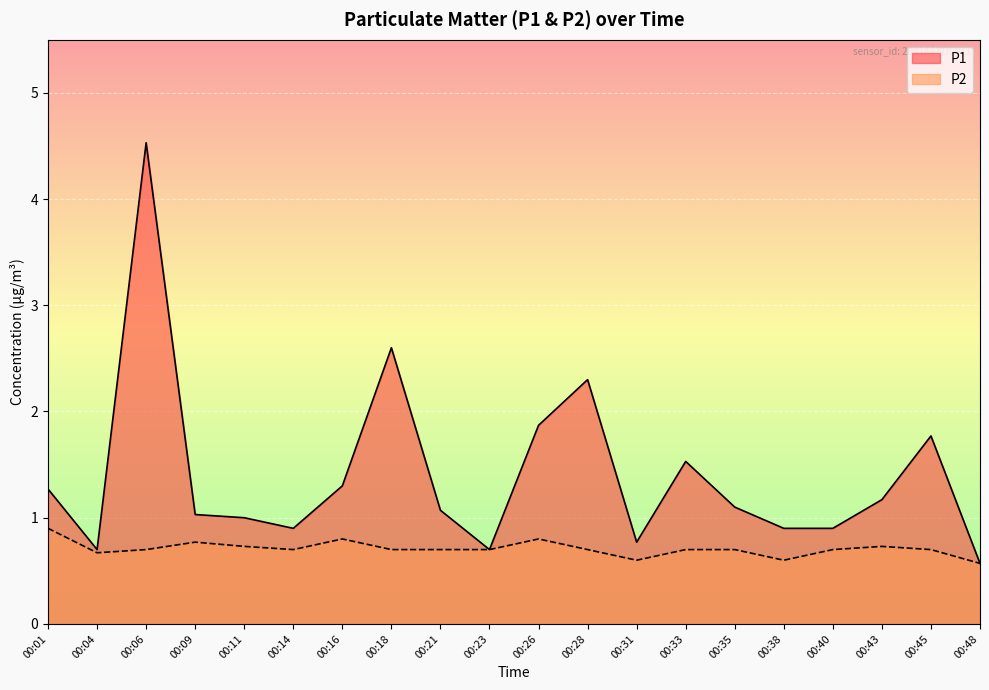

Which series has the widest spread of values?

P1